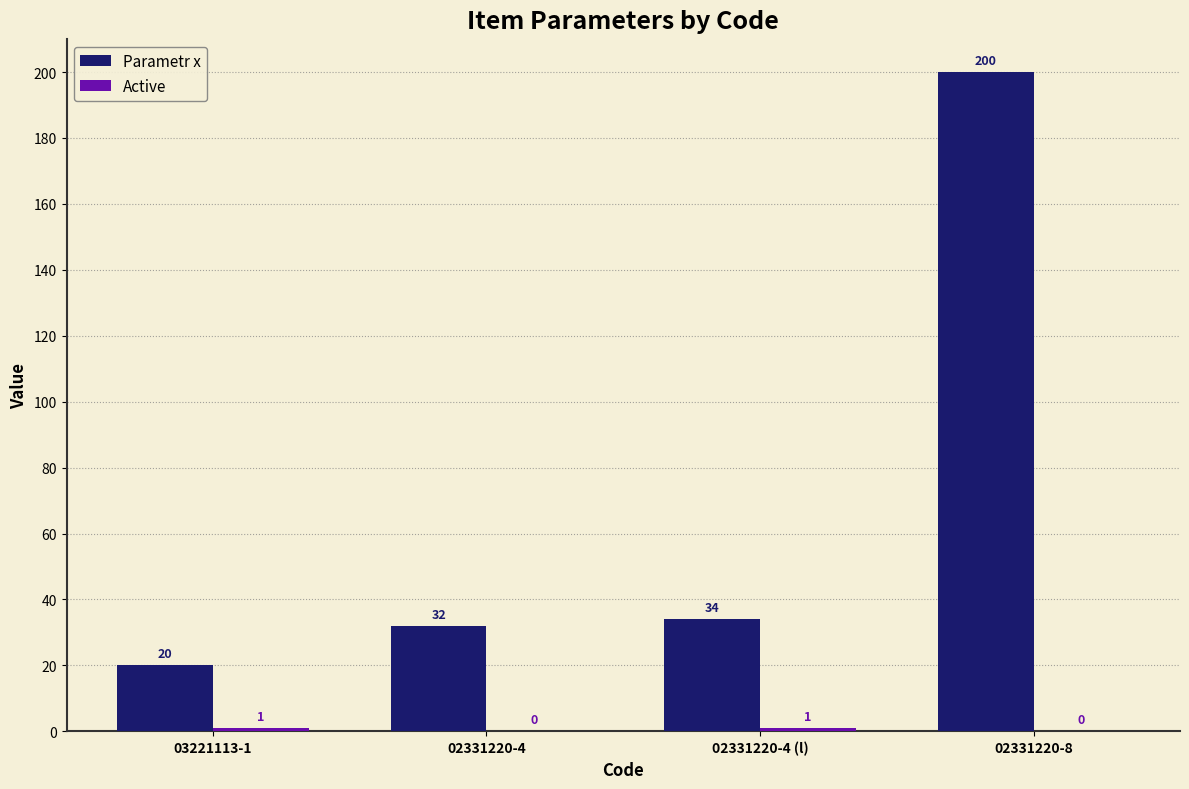

The value of Parametr x at 03221113-1 is 32. True or false?

False